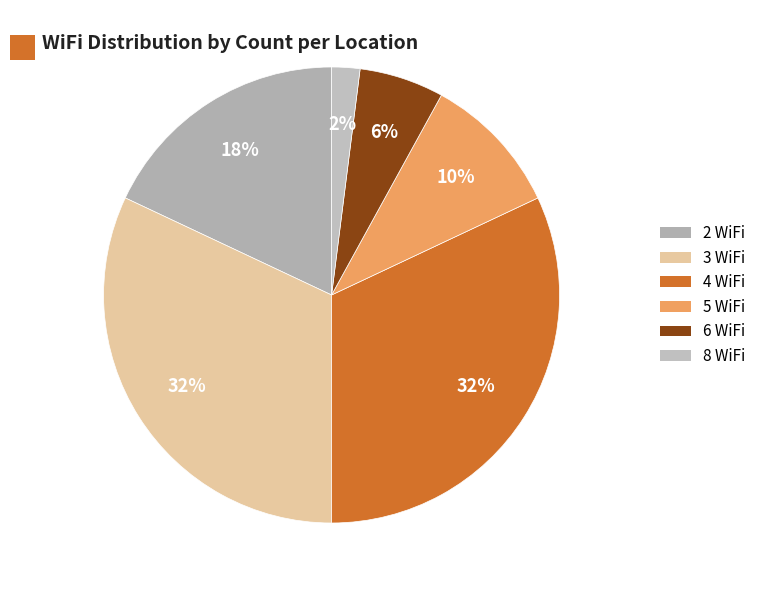

What percentage do 4 WiFi and 2 WiFi together represent?

50.0%